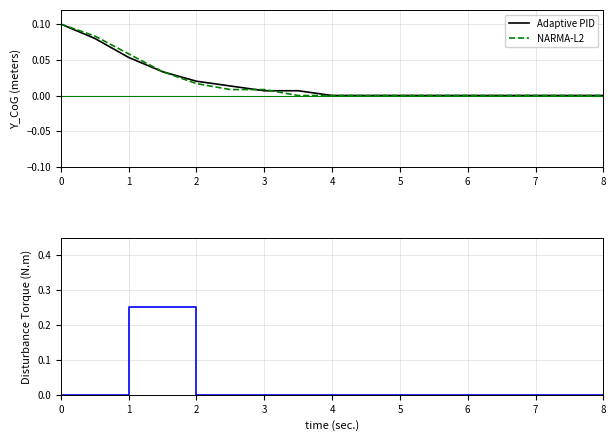

Count the Disturbance Torque values in the range 0 to 1.

16